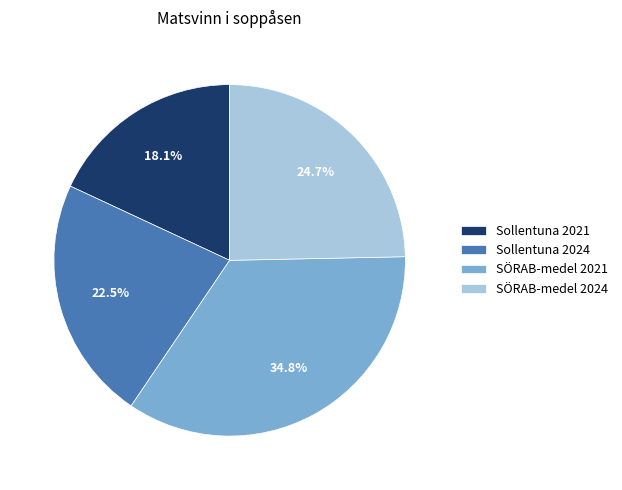

Approximately how many times larger is the value at SÖRAB-medel 2024 compared to Sollentuna 2024?

1.1